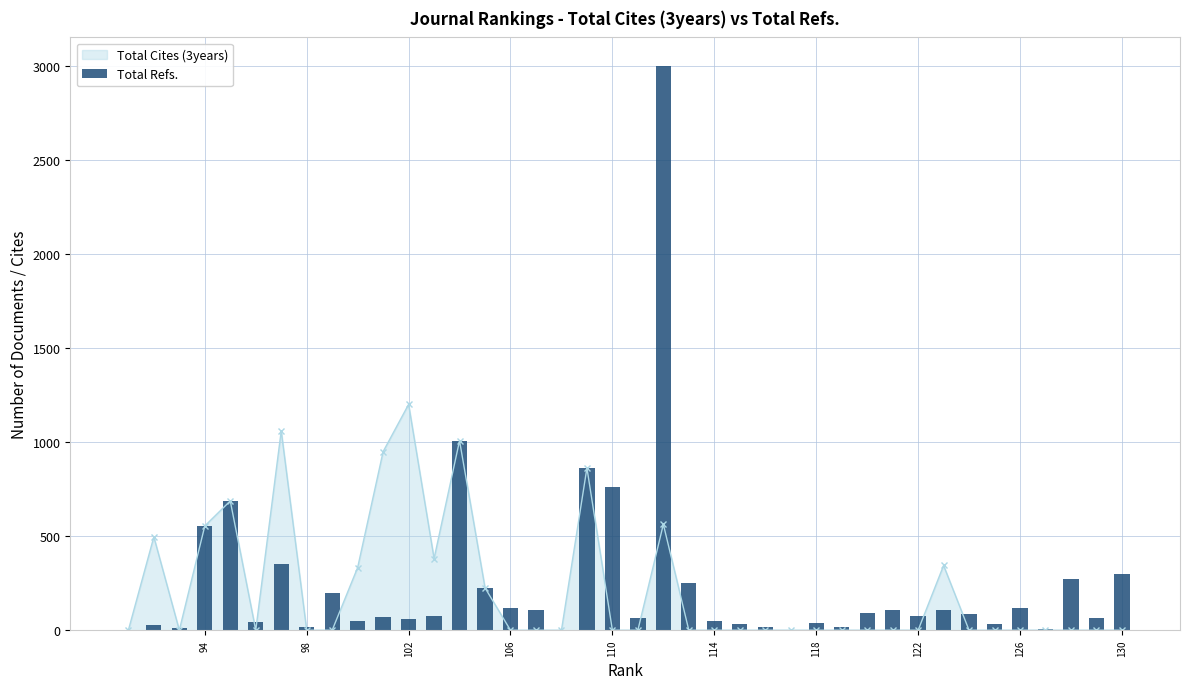

The value of Total Cites (3years) at 118 is 0. True or false?

True